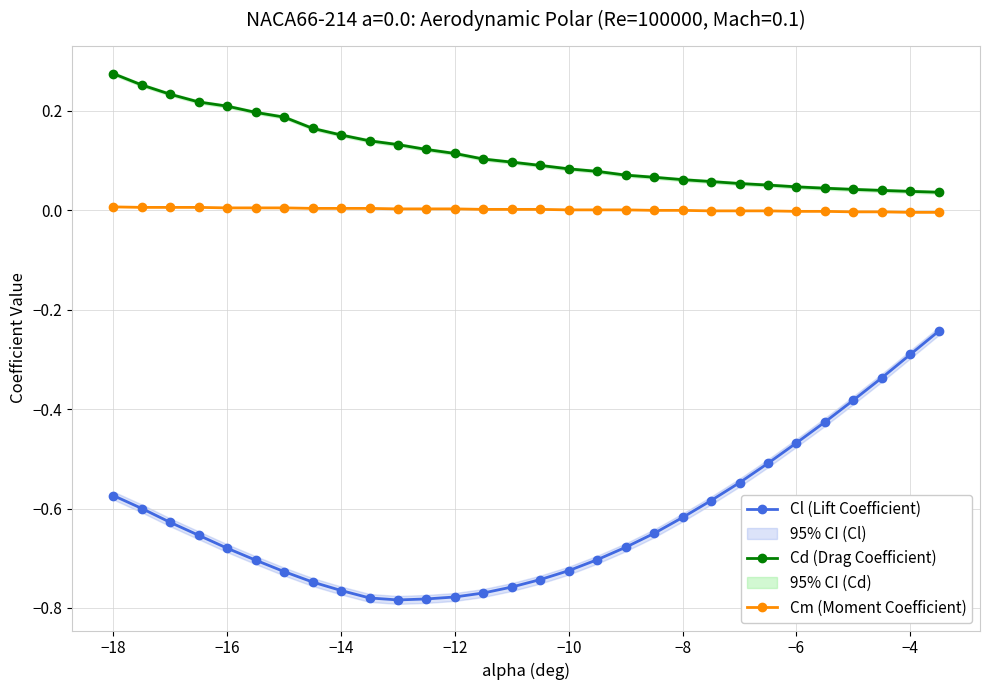

True or false: Cm (Moment Coefficient) and Cd (Drag Coefficient) cross at least once.

False